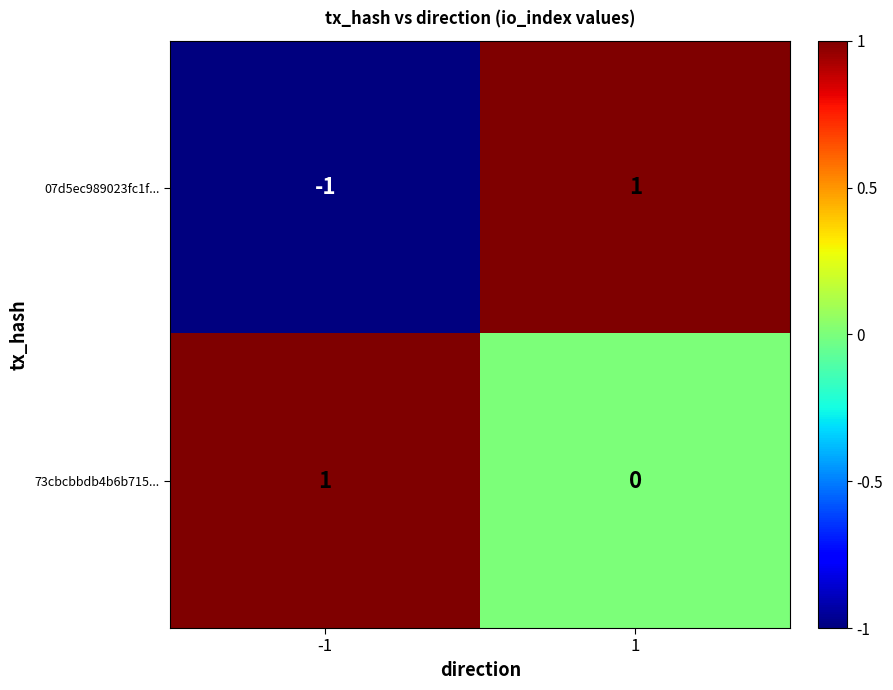

Rank the categories by 73cbcbbdb4b6b715... value from lowest to highest.

1, -1